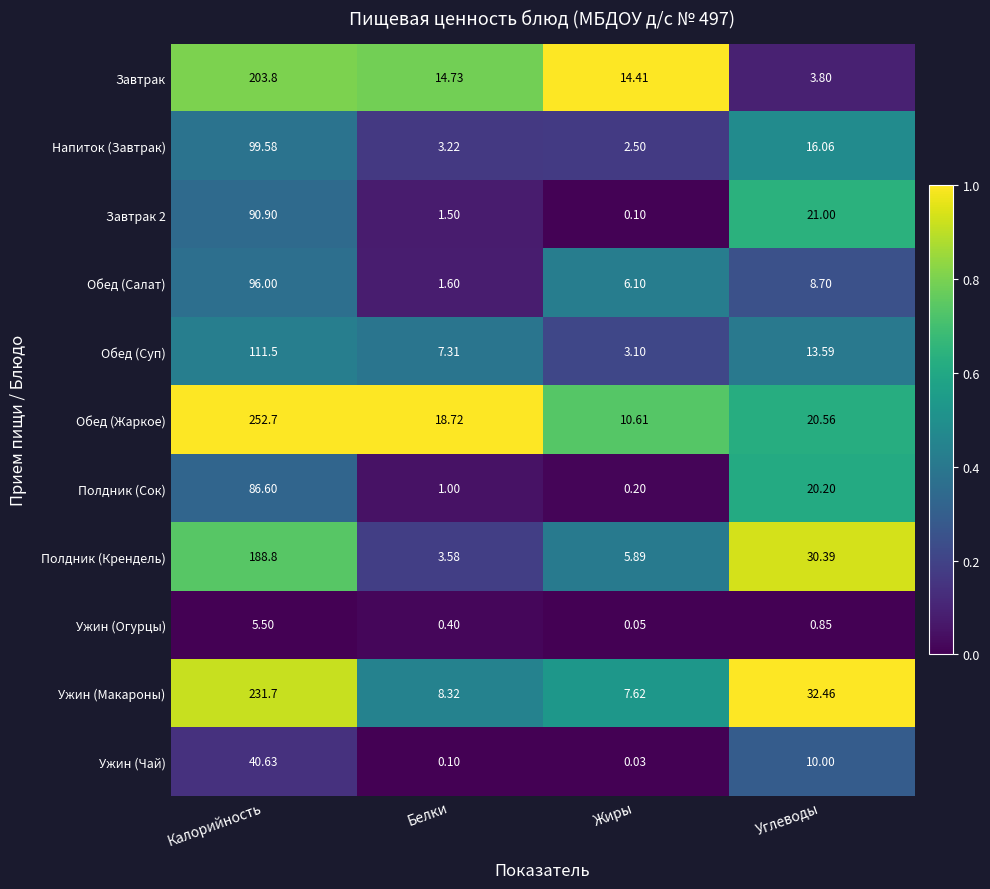

What is the spread (max minus min) of values at Жиры?

14.4